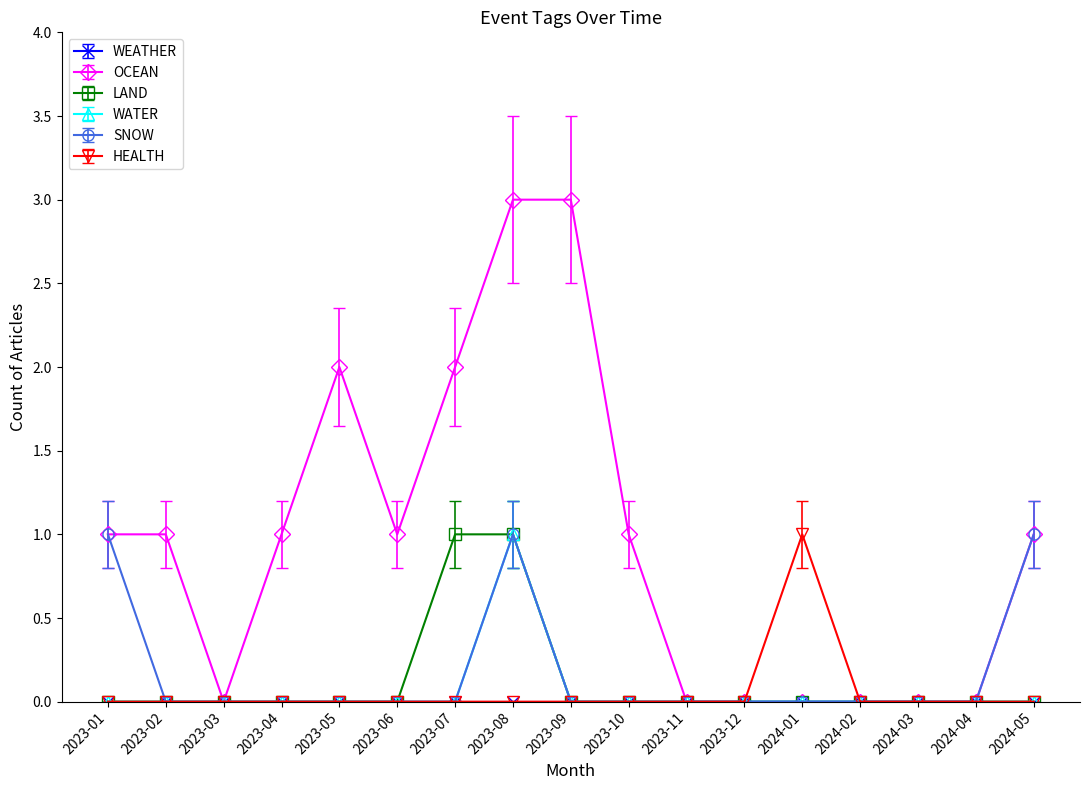

True or false: HEALTH has more than 0 points higher than both neighbors.

True